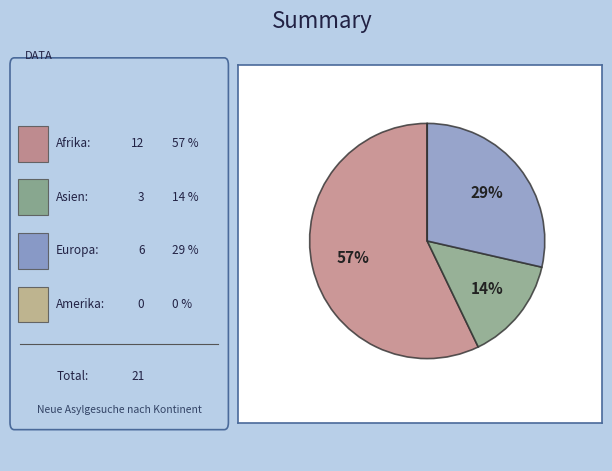

Is there a majority slice in this chart?

Yes